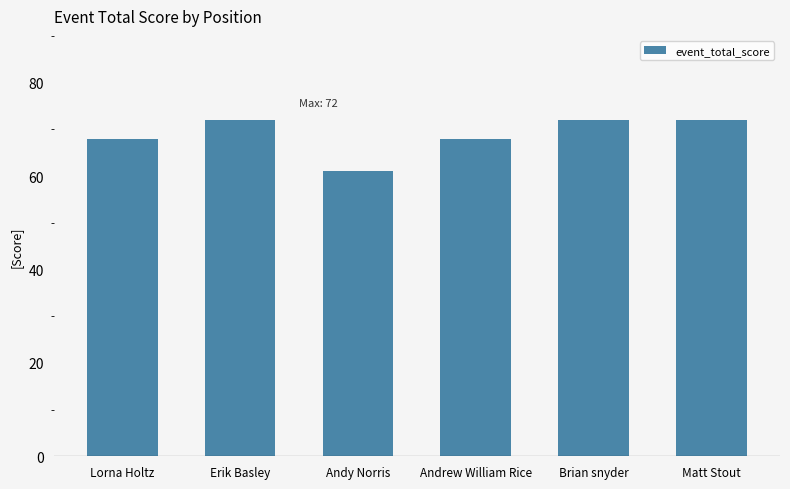

How many values are below 72?

3